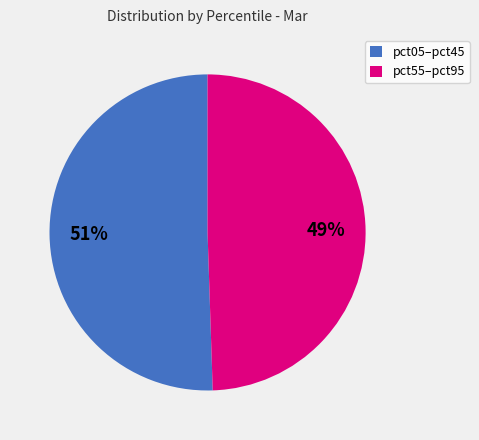

To the nearest percent, what is the average slice percentage?

50%